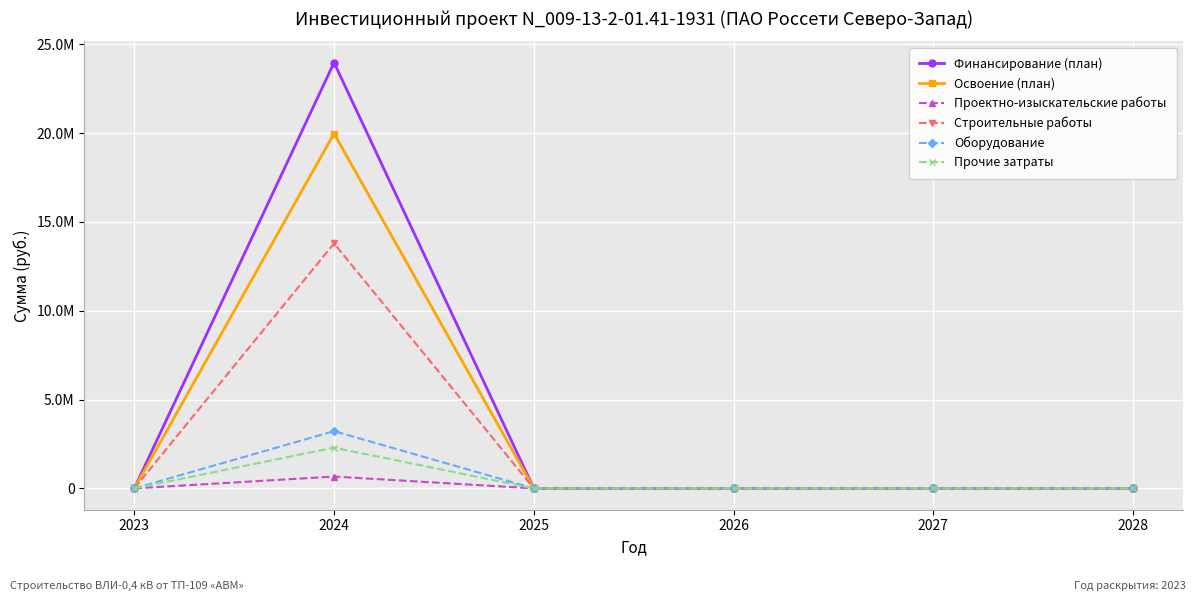

At which category is the sum across all series the highest?

2024